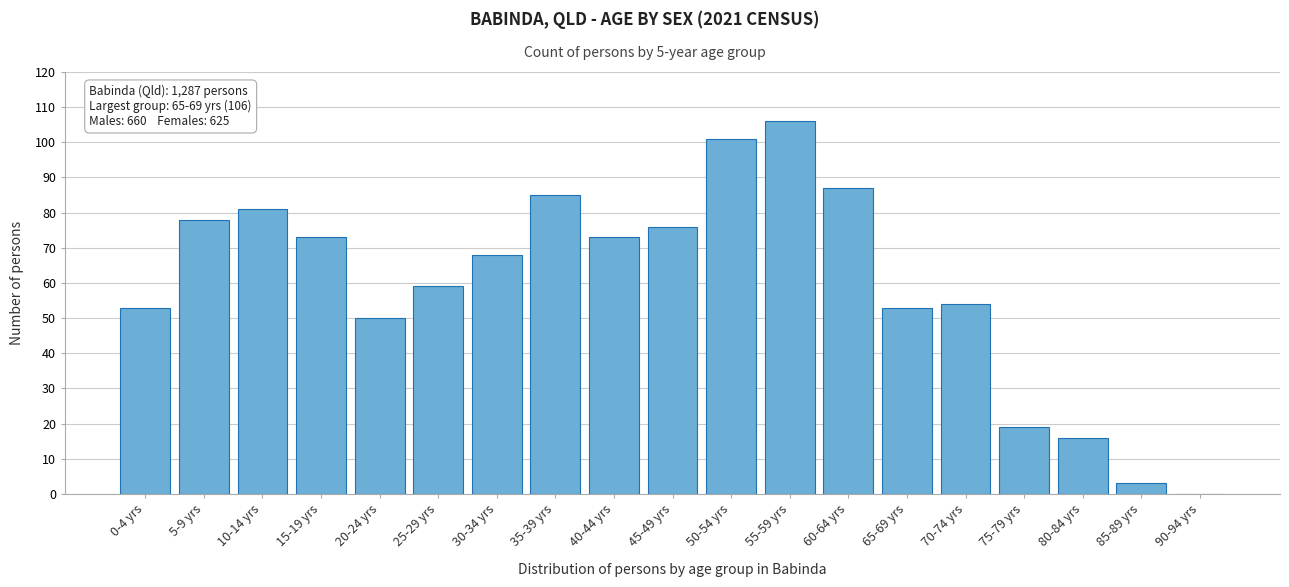

Reading right to left, what are all the values shown in this chart?

90-94 yrs=0	85-89 yrs=3	80-84 yrs=16	75-79 yrs=19	70-74 yrs=54	65-69 yrs=53	60-64 yrs=87	55-59 yrs=106	50-54 yrs=101	45-49 yrs=76	40-44 yrs=73	35-39 yrs=85	30-34 yrs=68	25-29 yrs=59	20-24 yrs=50	15-19 yrs=73	10-14 yrs=81	5-9 yrs=78	0-4 yrs=53